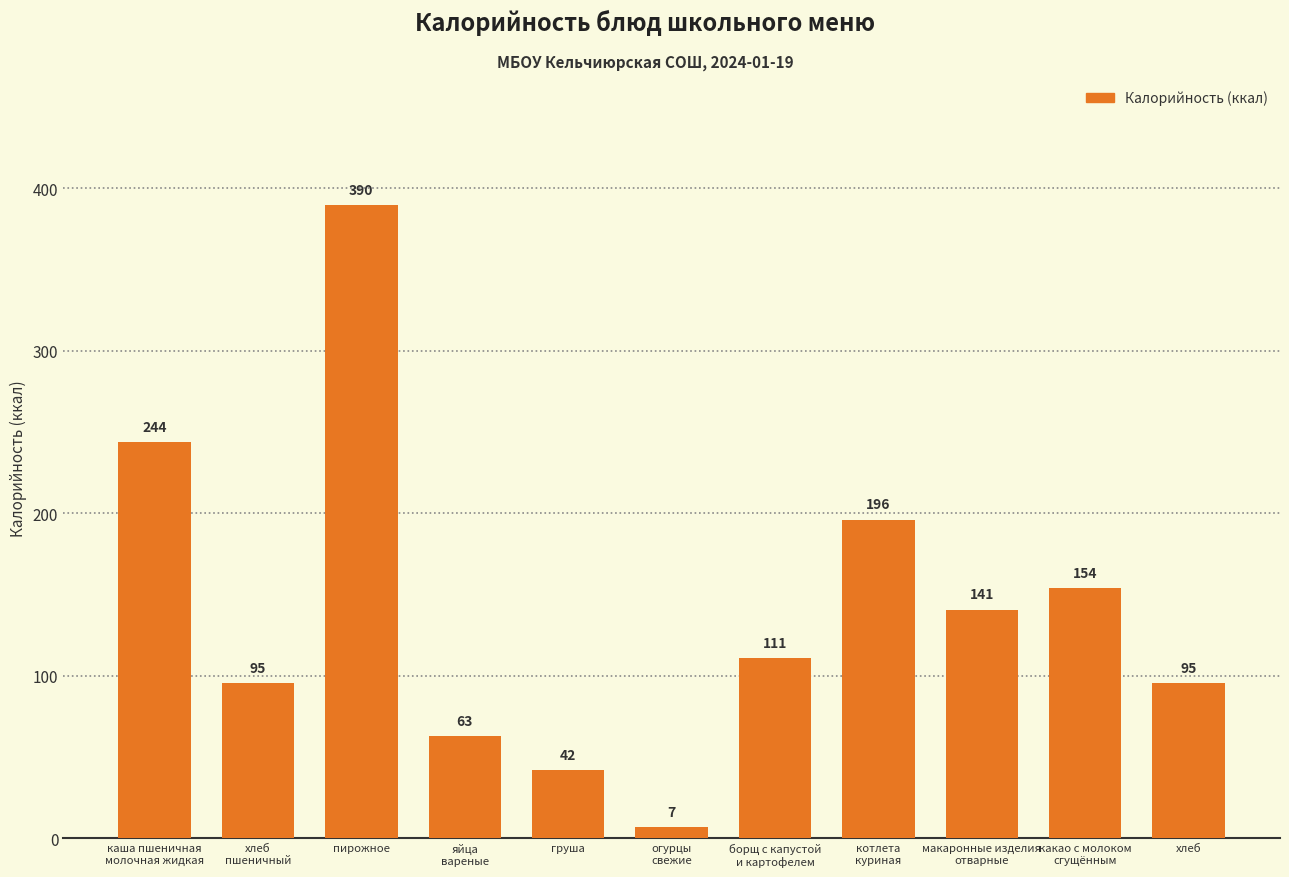

What is the value of the 8th bar from the left?

196.1